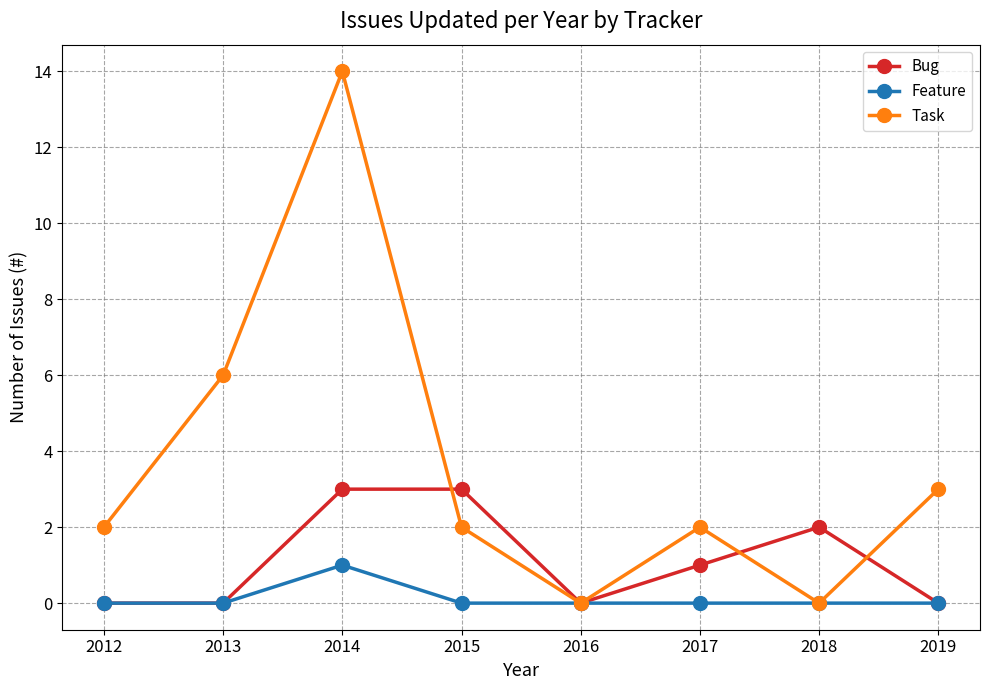

Is it true that Bug equals 3 at 2014?

True